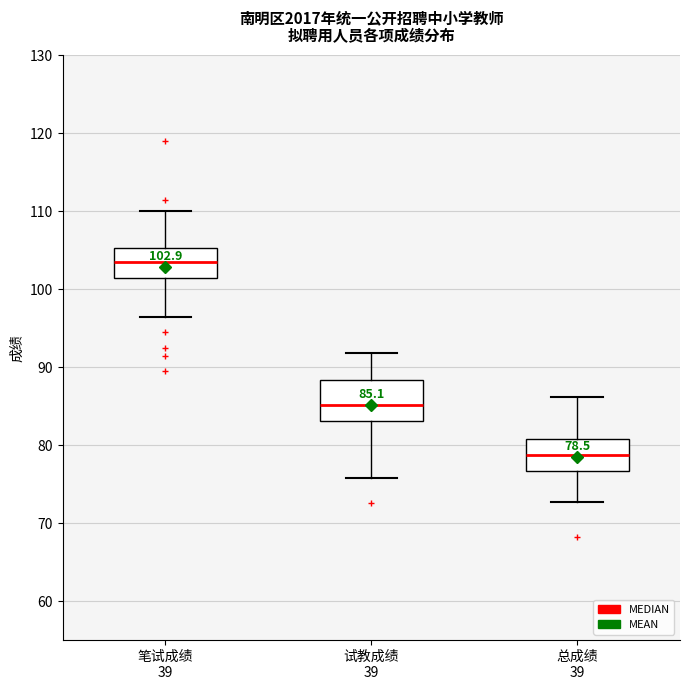

Which box is the tallest, from its lower edge to its upper edge?

试教成绩 39